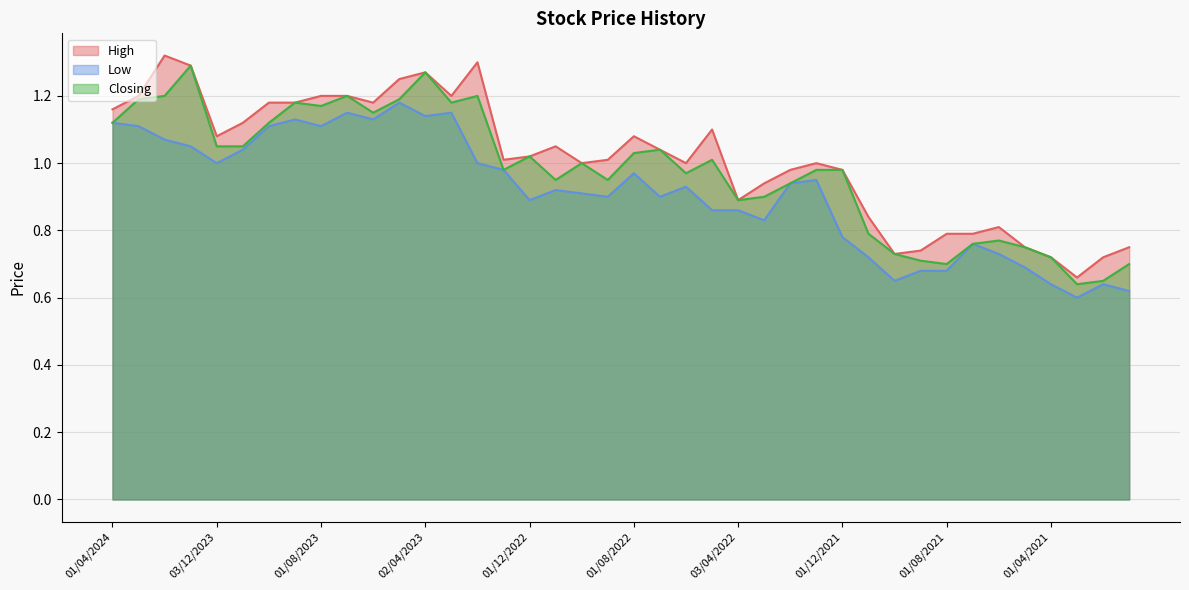

Rank the categories by Low value from highest to lowest.

01/05/2023, 02/07/2023, 01/03/2023, 02/04/2023, 03/09/2023, 04/06/2023, 01/04/2024, 03/03/2024, 01/10/2023, 01/08/2023, 01/02/2024, 02/01/2024, 01/11/2023, 03/12/2023, 01/02/2023, 02/01/2023, 01/08/2022, 02/01/2022, 01/02/2022, 01/06/2022, 01/11/2022, 02/10/2022, 01/09/2022, 03/07/2022, 01/12/2022, 08/05/2022, 03/04/2022, 01/03/2022, 01/12/2021, 01/07/2021, 01/06/2021, 01/11/2021, 02/05/2021, 01/09/2021, 01/08/2021, 03/10/2021, 01/04/2021, 01/02/2021, 03/01/2021, 01/03/2021